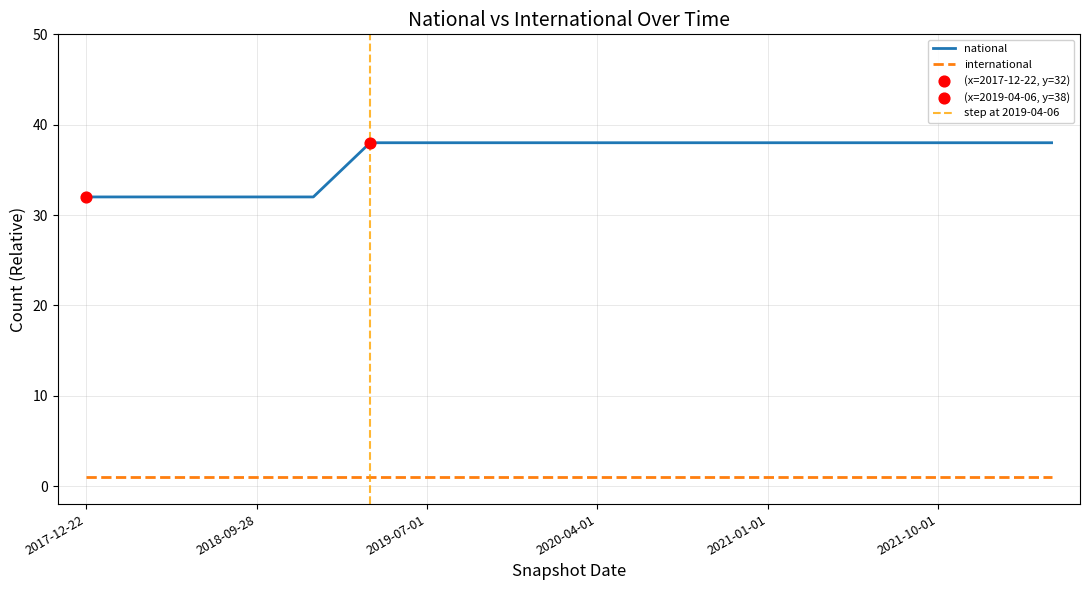

Which has a higher value, 2018-07-11 or 2020-01-01?

2020-01-01